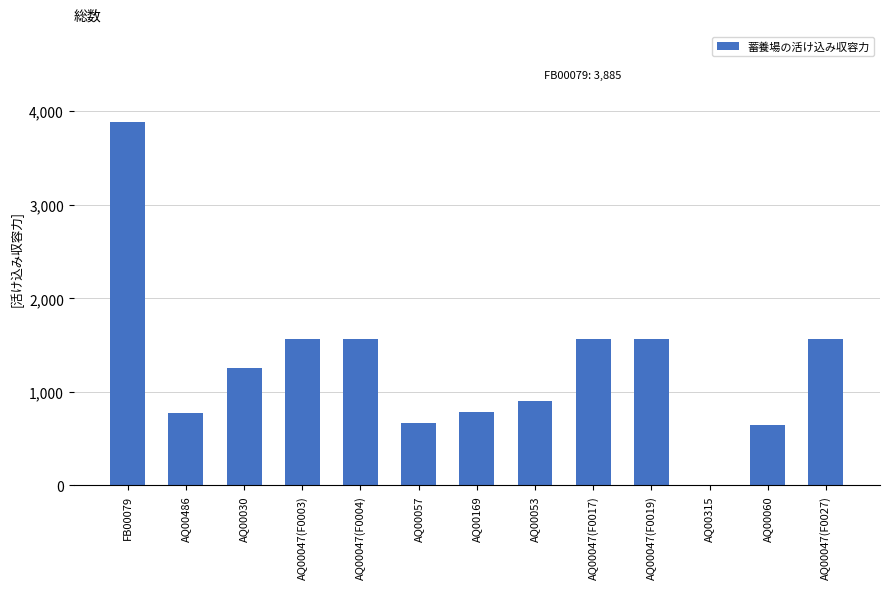

At which category does the chart reach its peak across all series?

FB00079